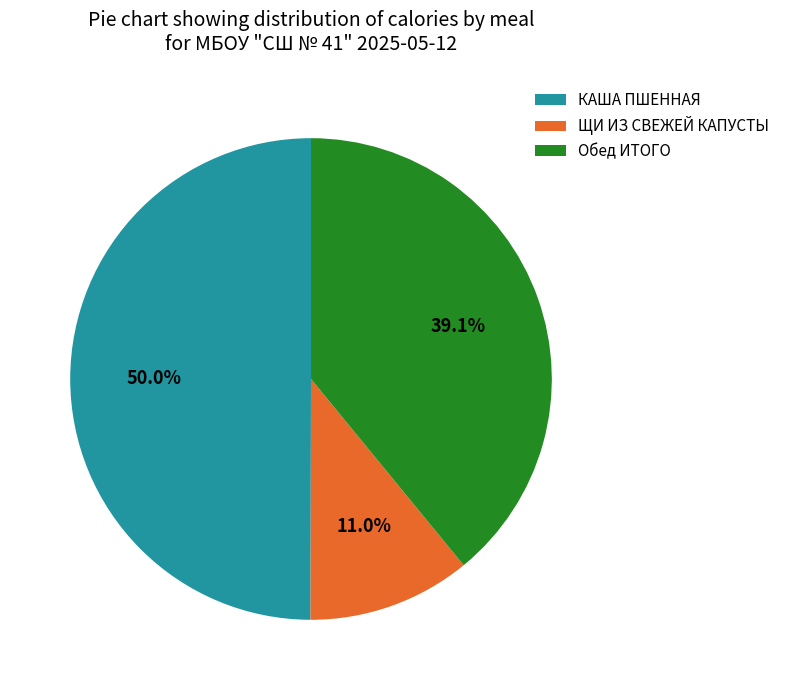

Rank the categories by value from lowest to highest.

ЩИ ИЗ СВЕЖЕЙ КАПУСТЫ, Обед ИТОГО, КАША ПШЕННАЯ